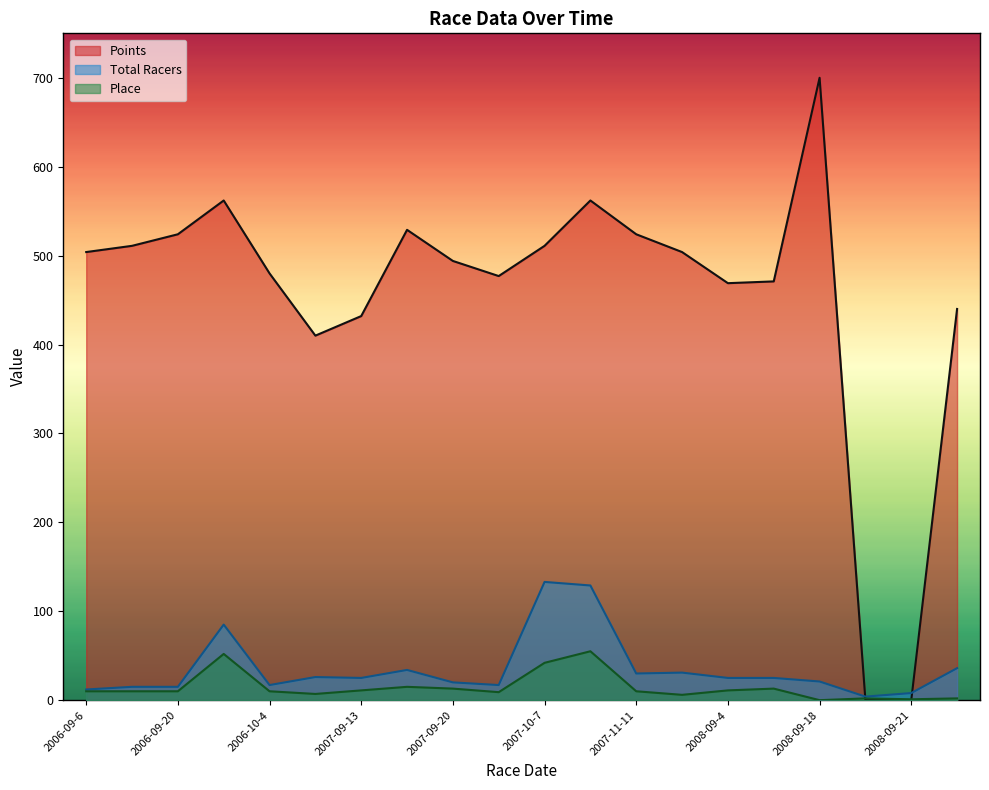

At which category does the chart reach its minimum across all series?

2008-09-18